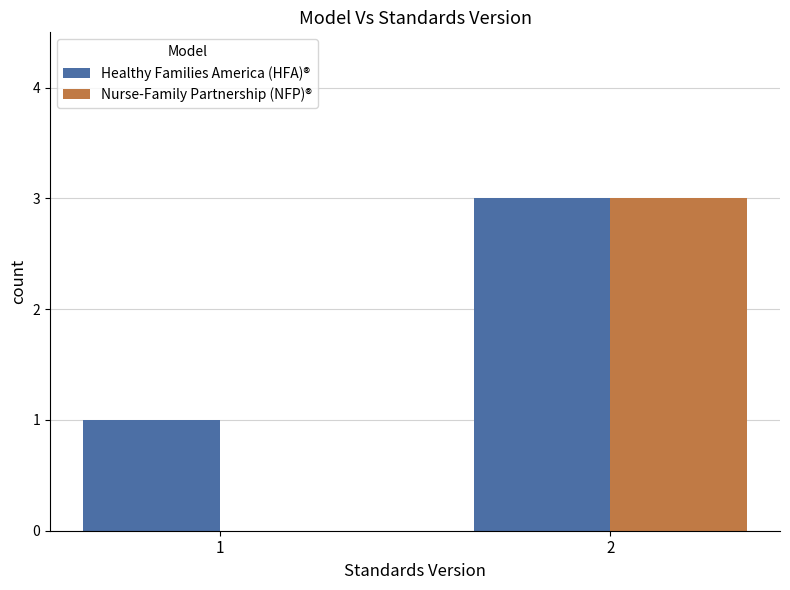

Reading left to right, extract all data points from this chart.

Healthy Families America (HFA)®: 1=1	2=3
Nurse-Family Partnership (NFP)®: 1=0	2=3